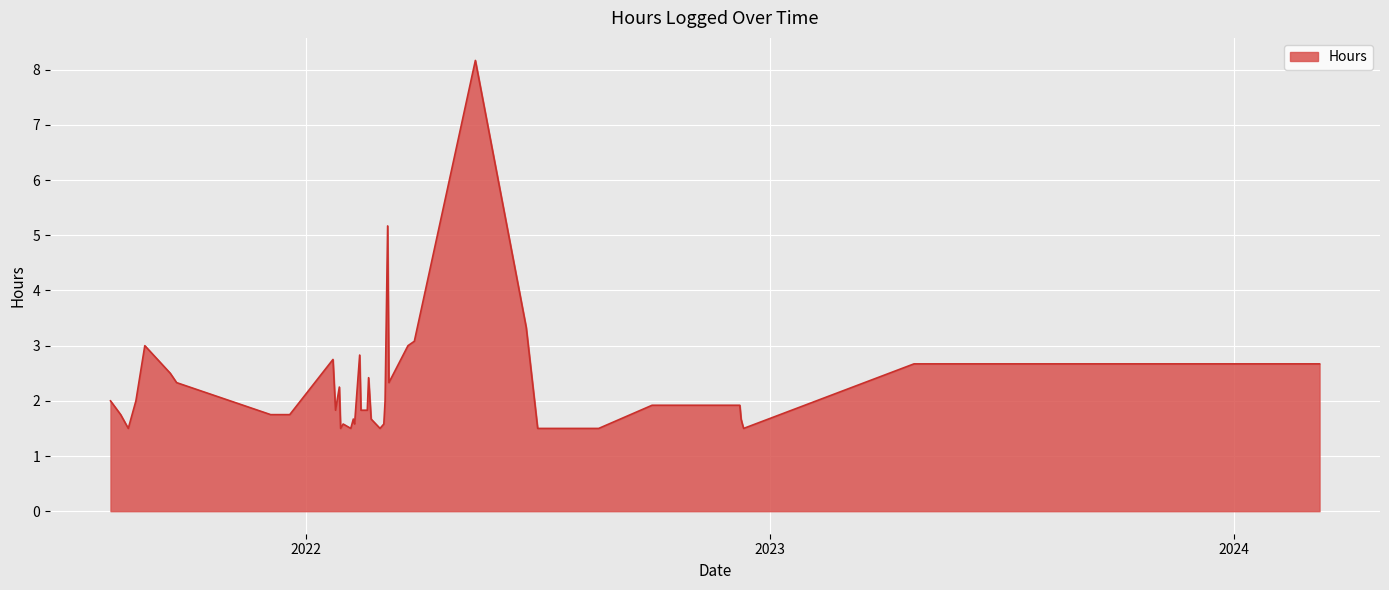

What is the difference between the maximum and minimum values?

6.7